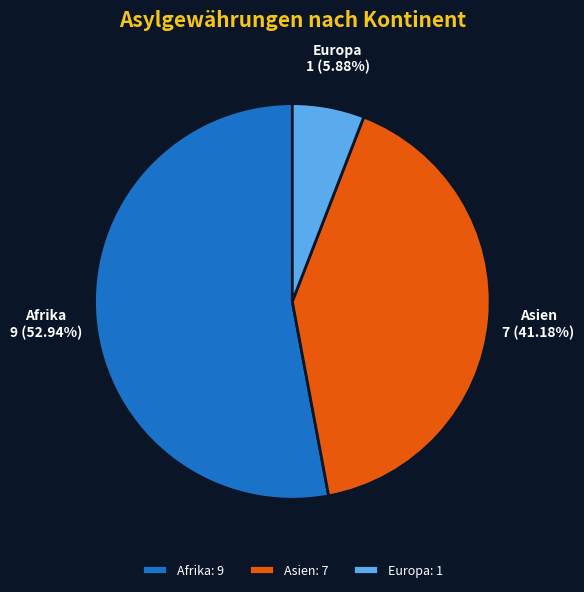

Which slice represents more than half of the pie?

Afrika